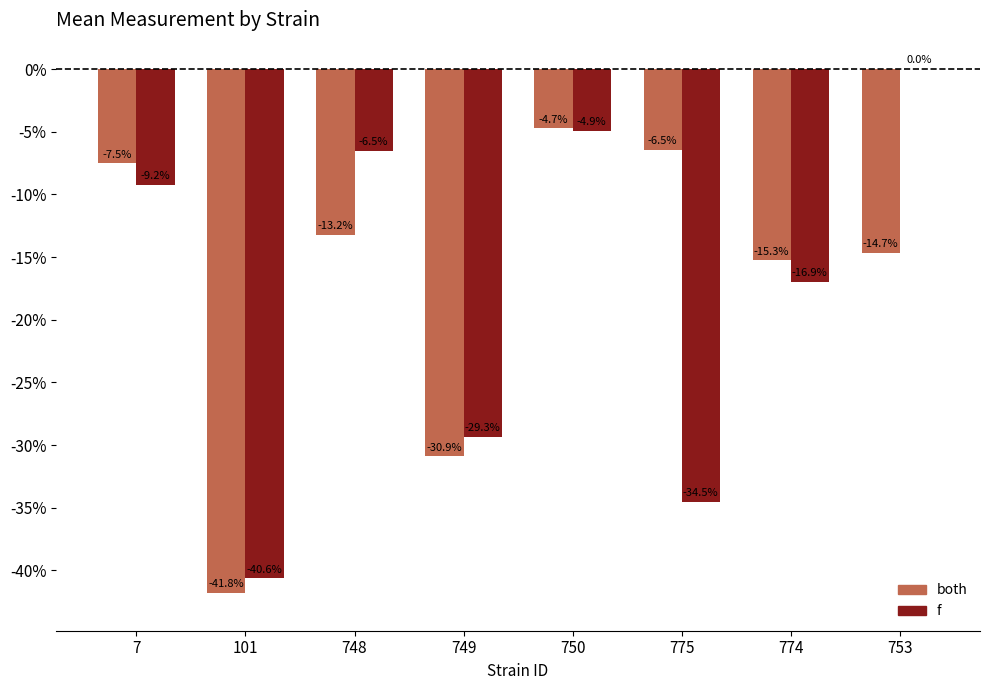

Read the both value at 749.

-30.9